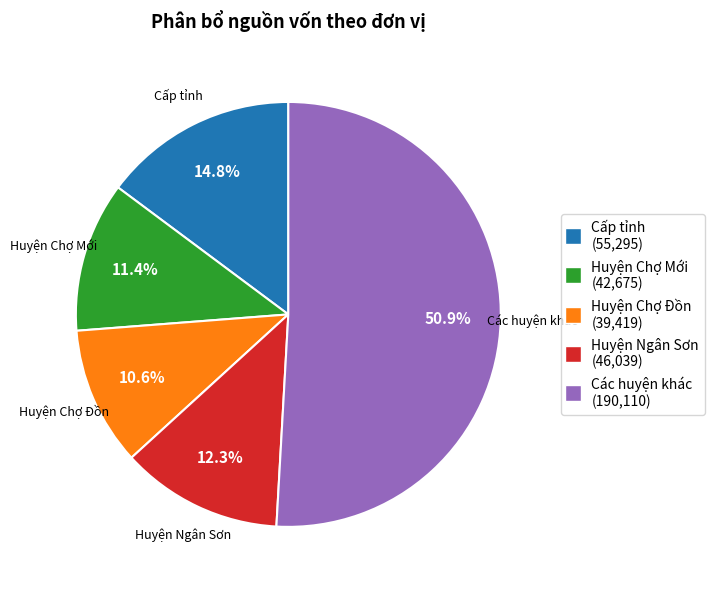

Is there a majority slice in this chart?

Yes